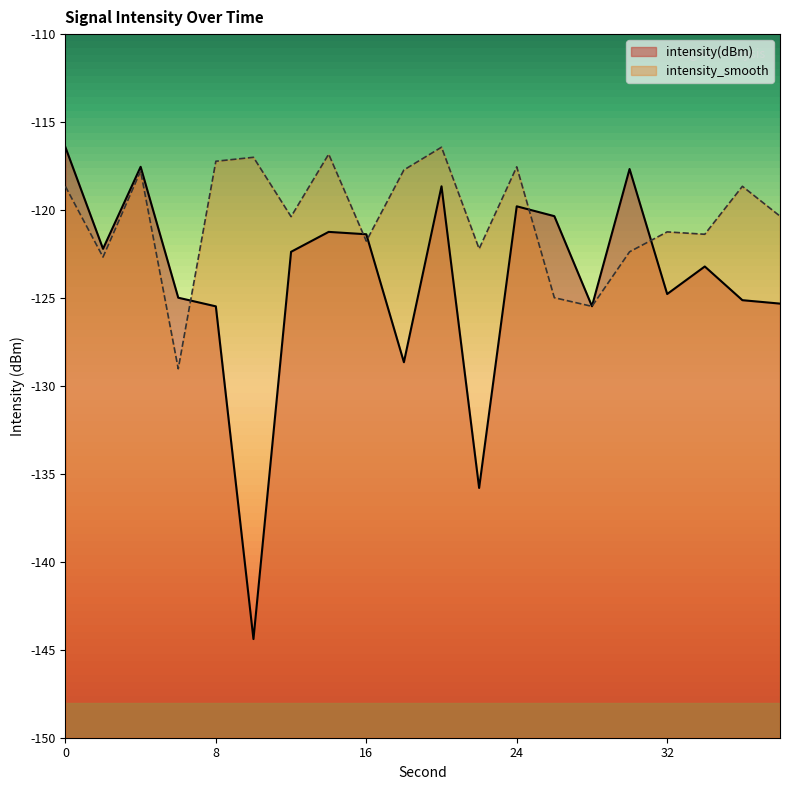

How many times do intensity_smooth and intensity(dBm) cross each other?

5